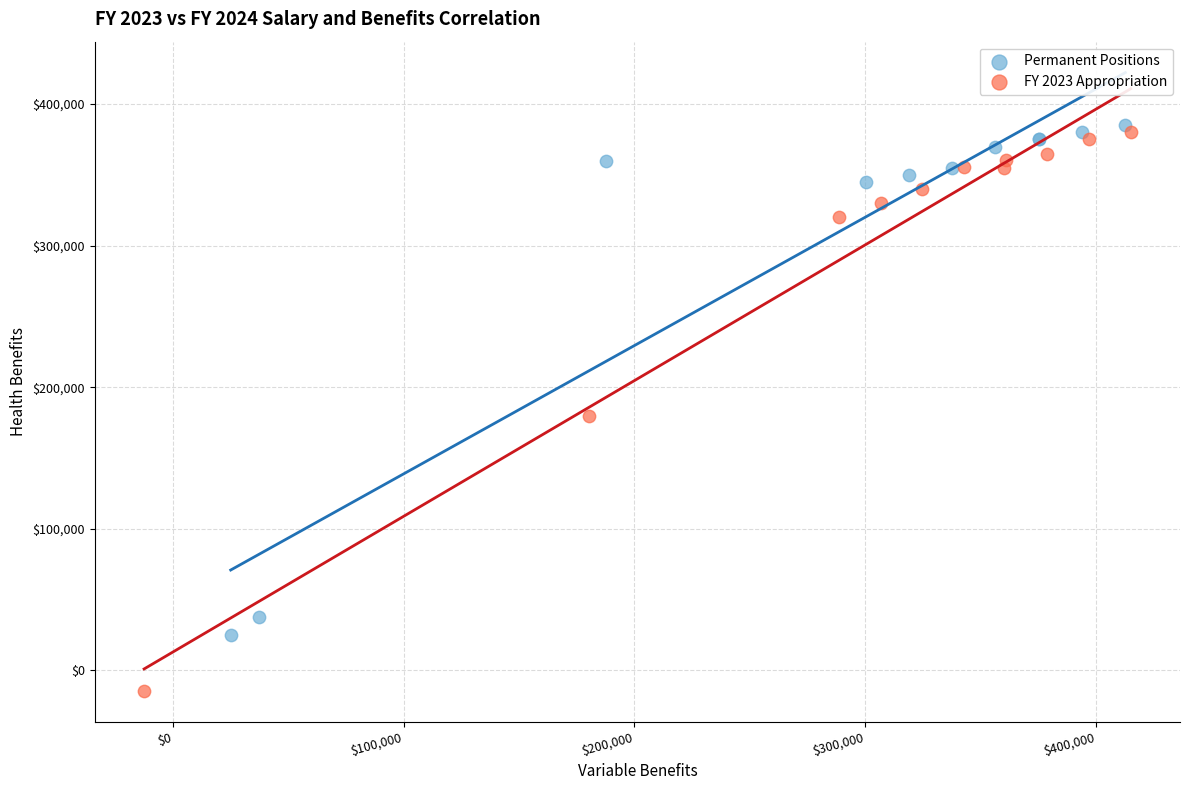

Which series reaches the minimum Y coordinate?

FY 2023 Appropriation